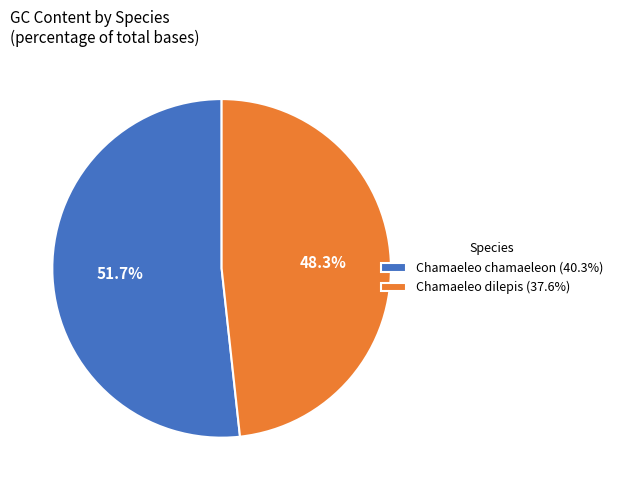

Combined, do Chamaeleo dilepis and Chamaeleo chamaeleon account for over 50%?

Yes